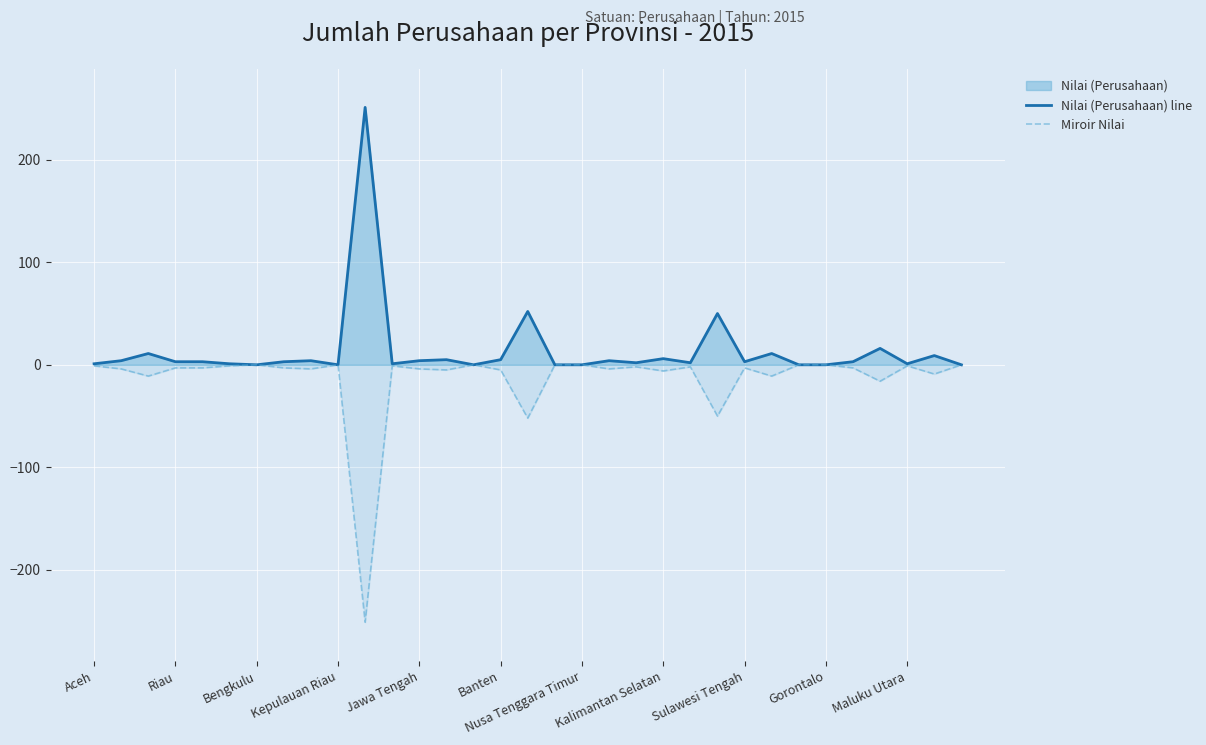

How many lines are shown in the chart?

2